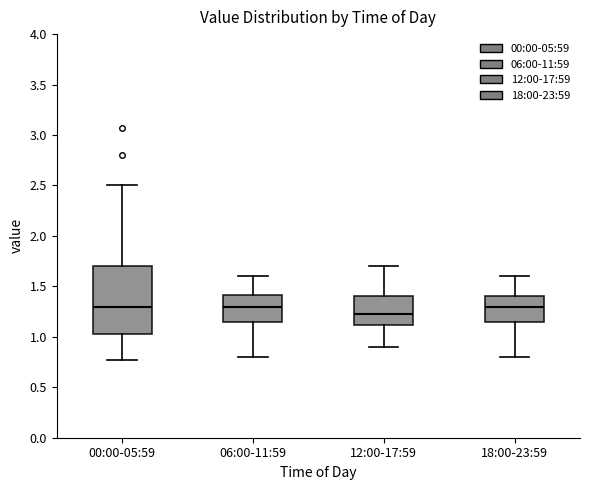

Where does the upper whisker of the box for 12:00-17:59 end on the y-axis? The values are not printed on the chart, so give them approximately, as read against the axis.

1.70